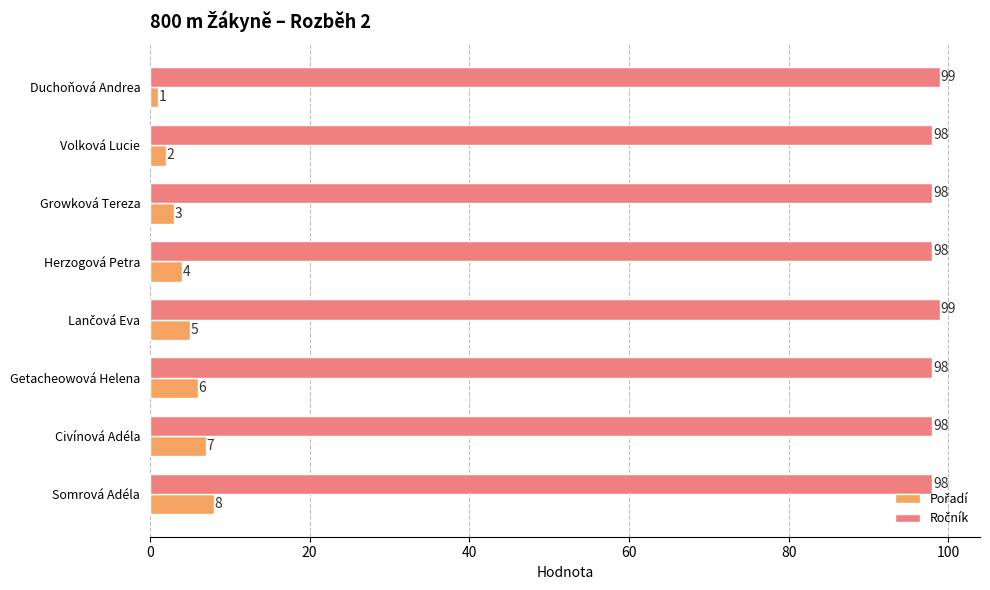

What is the spread (max minus min) of values at Volková Lucie?

96